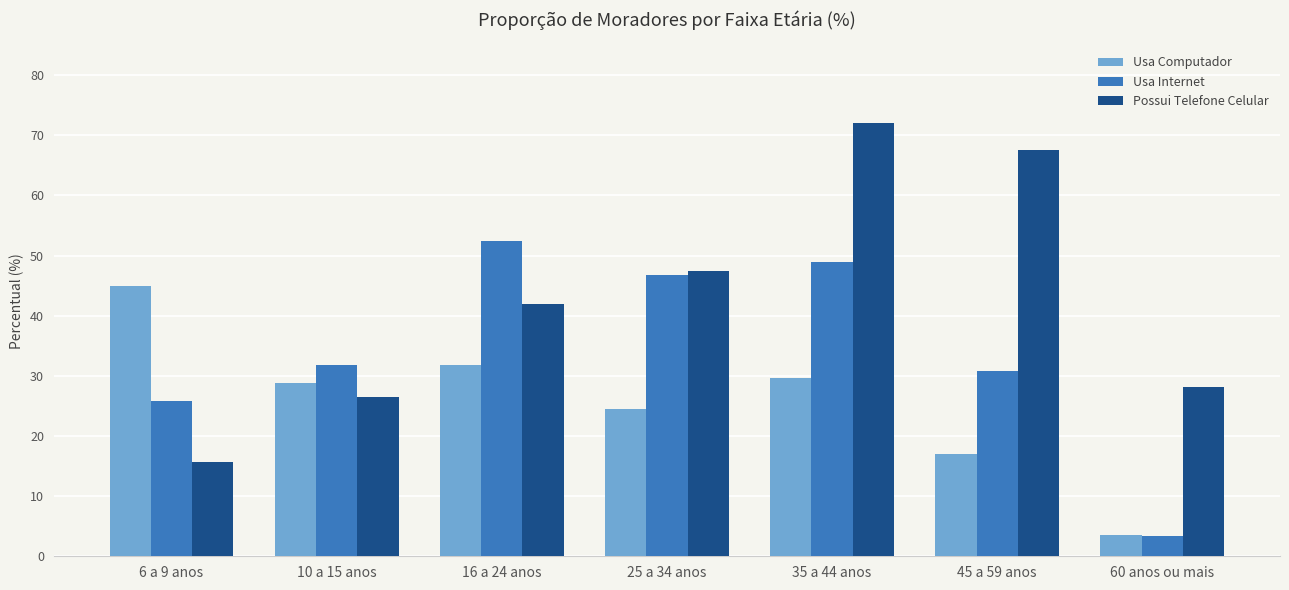

At which label does Possui Telefone Celular first exceed 42?

16 a 24 anos